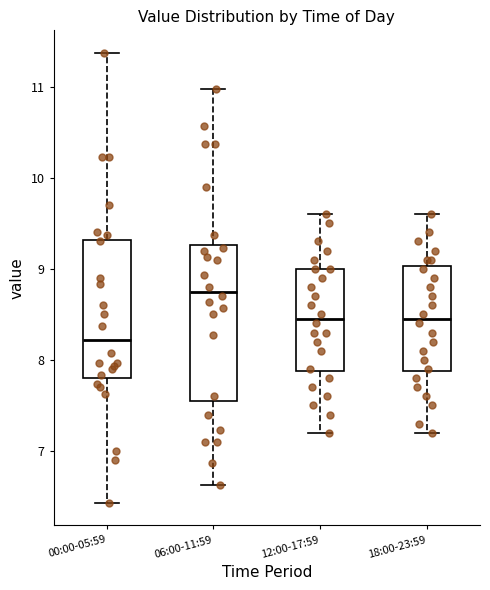

Which box has the lowest median line?

00:00-05:59